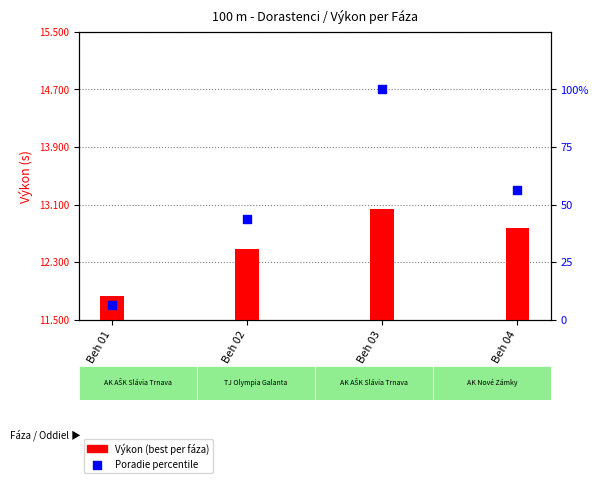

Which series contains the highest Y value?

Poradie %ile